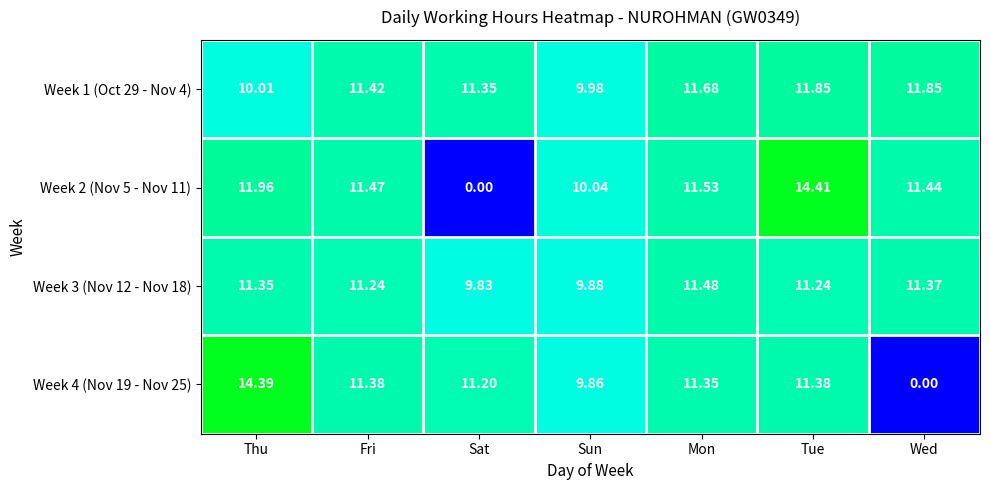

At which label is Week 2 (Nov 5 - Nov 11) closest to 7?

Sun